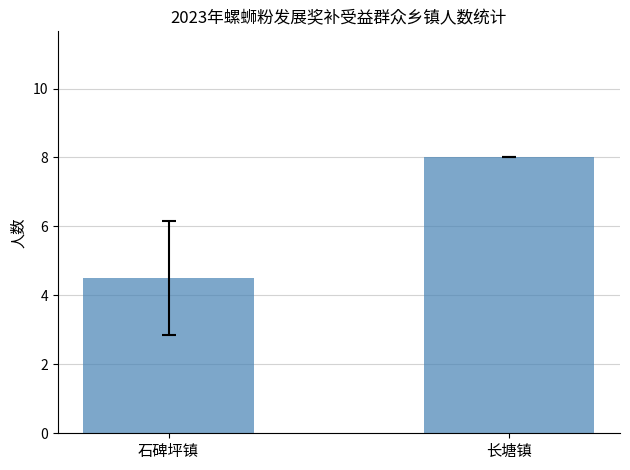

What is the minimum value shown in the chart?

4.5